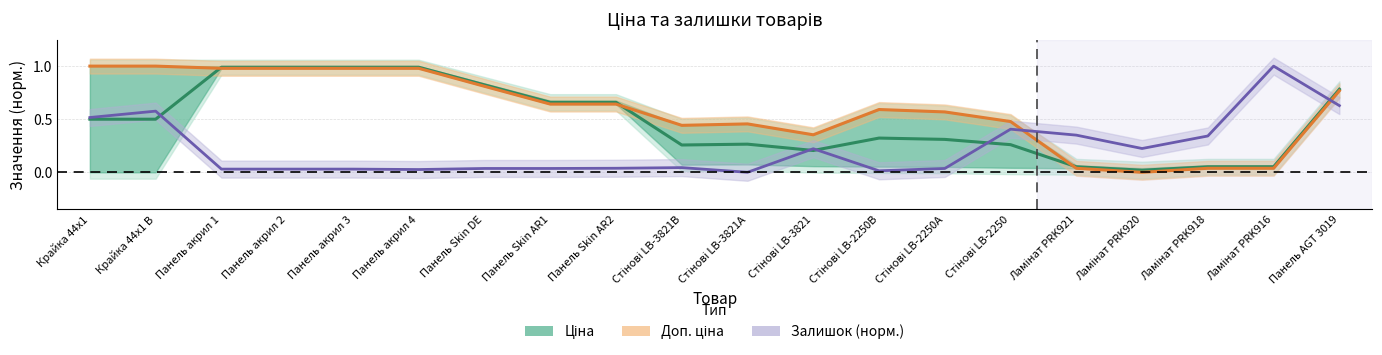

What is the total value across all series at Панель Skin AR2?

1.3